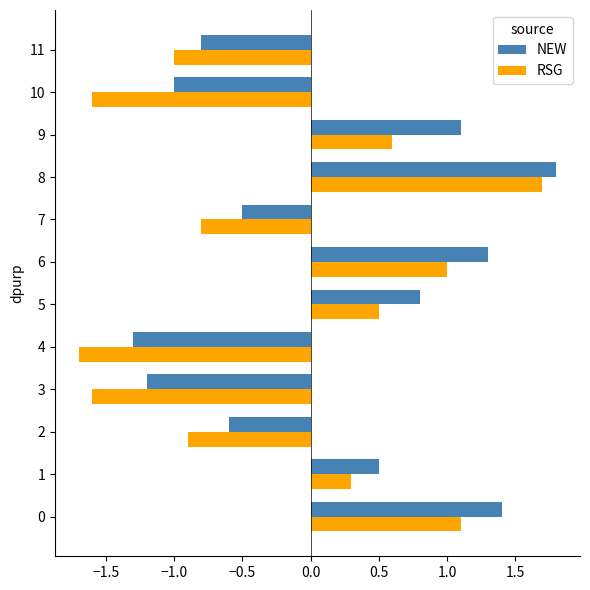

How many distinct data groups are displayed?

2